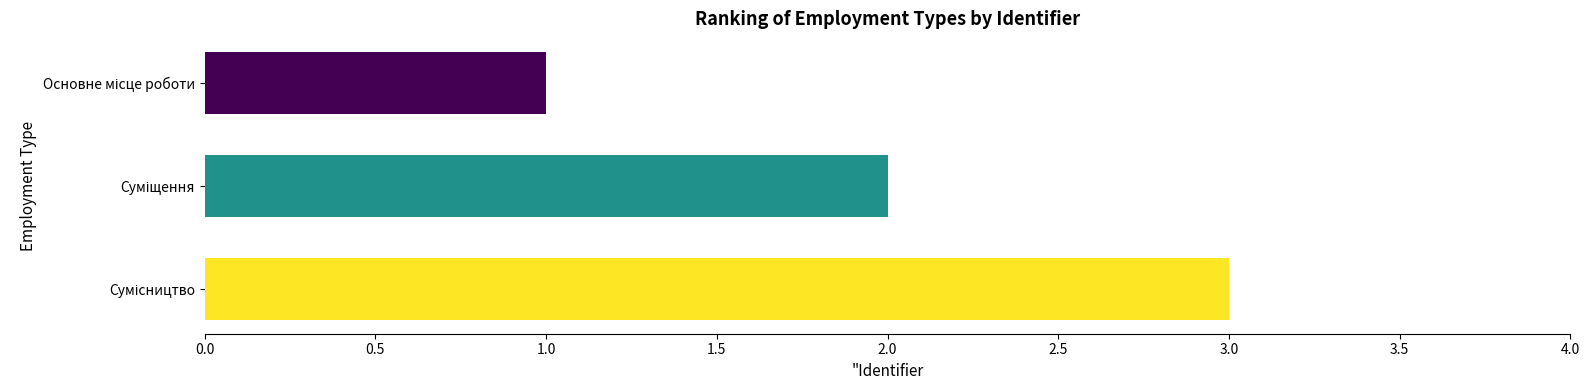

Reading bottom to top, list all the values displayed in this chart.

3	2	1